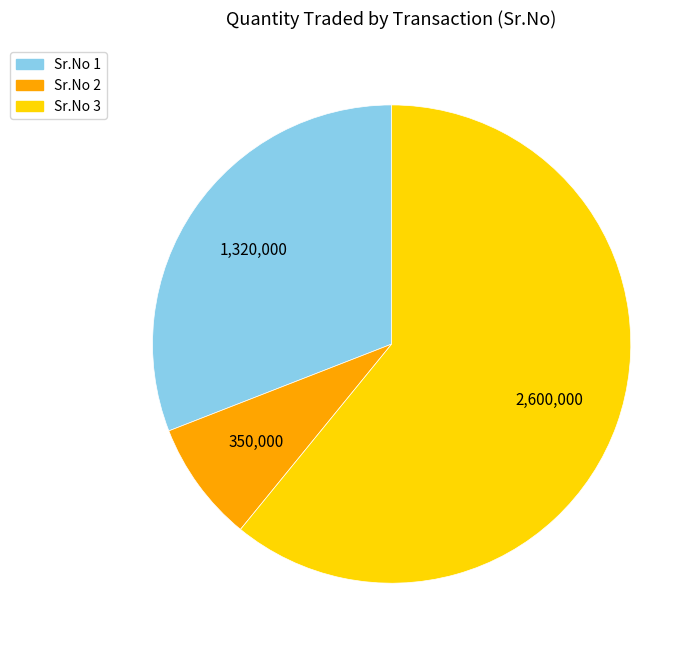

Does any single category account for the majority?

Yes